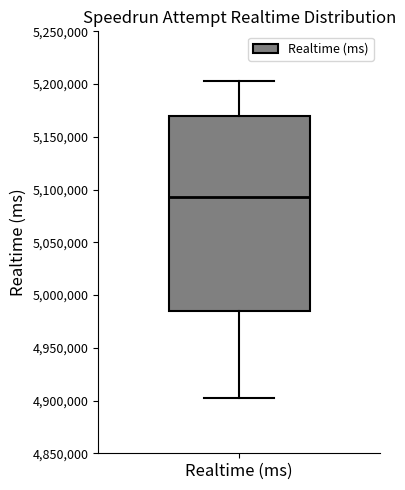

Read this box plot against the y-axis: the position of the median line, the range covered by the box, and the ends of both whiskers. The values are not printed on the chart, so give them approximately, as read against the axis.

median 5095000, box 4985000 to 5170000, whiskers 4905000 to 5205000